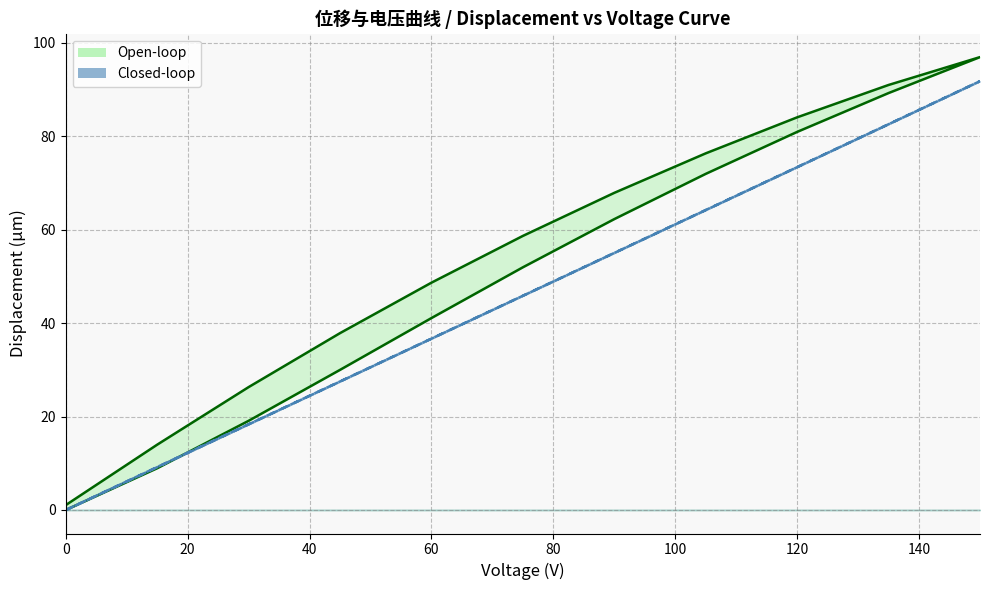

What is the difference between the maximum and minimum values in the Open-loop line series?

97.0